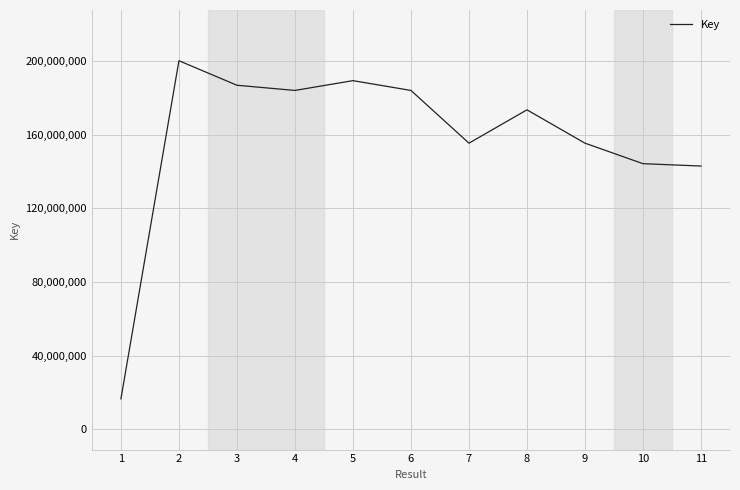

Read the value at 7.

155381996